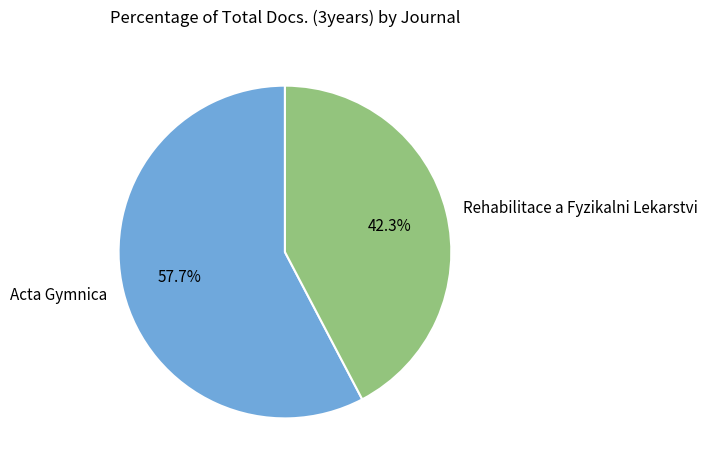

What is the smallest slice in the pie chart?

Rehabilitace a Fyzikalni Lekarstvi